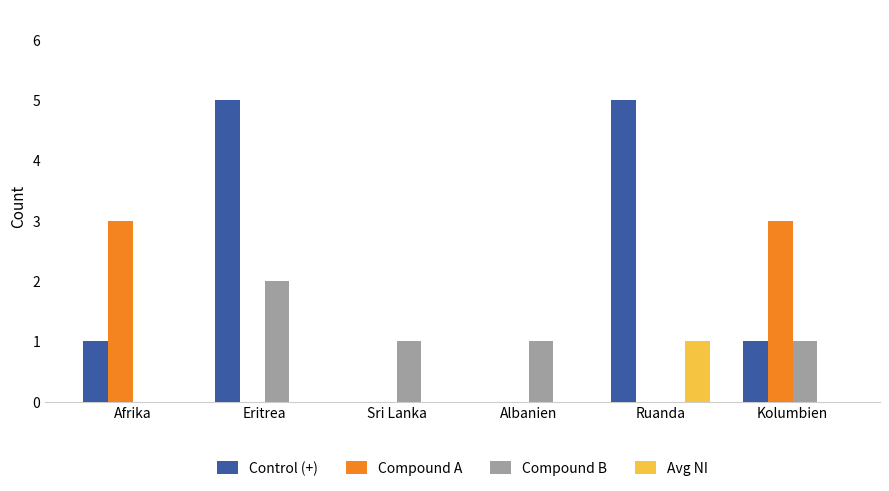

How many categories are shown in the chart?

6